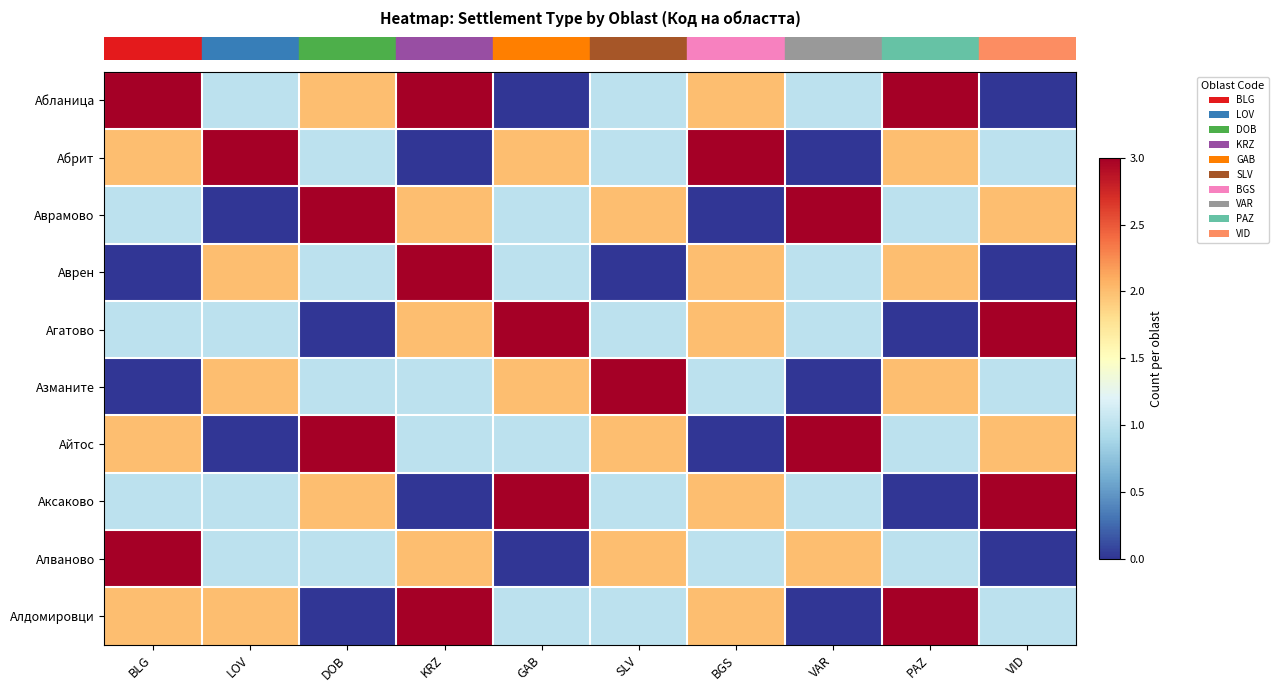

Which category has the highest value across all series?

BLG